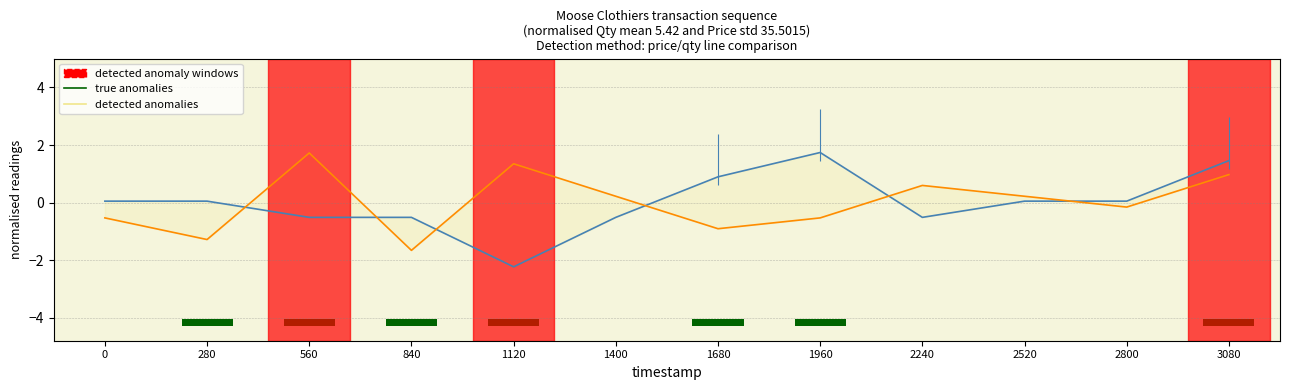

Rank the series by their average value, from highest to lowest.

true anomalies, detected anomalies